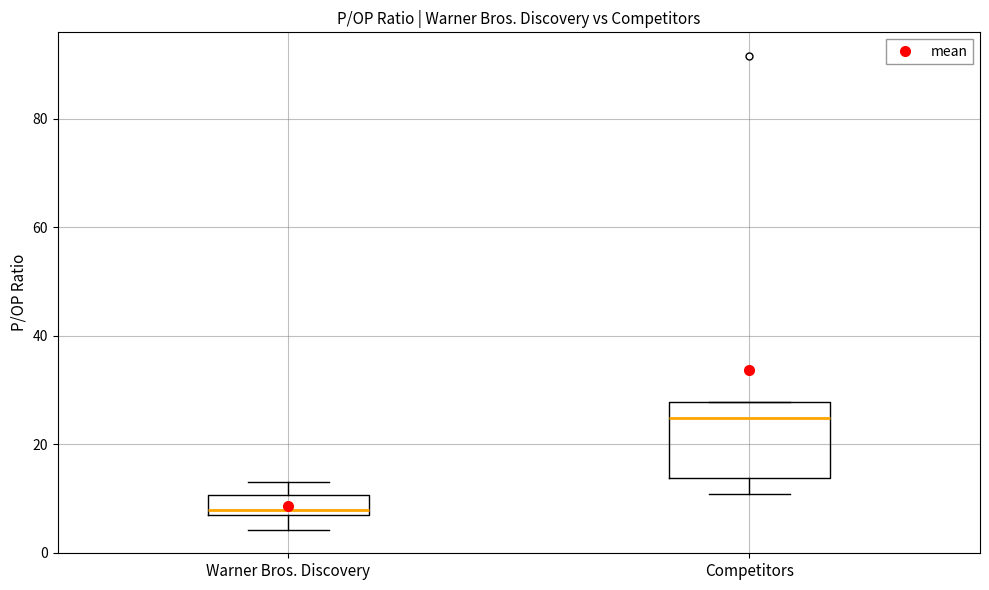

Where does the lower whisker of the box for Competitors end on the y-axis? The values are not printed on the chart, so give them approximately, as read against the axis.

10